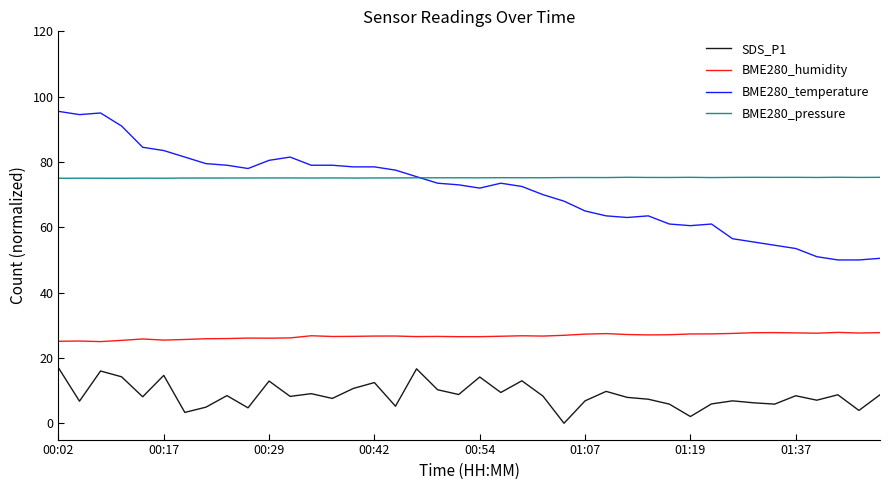

Which series has the widest spread of values?

BME280_temperature